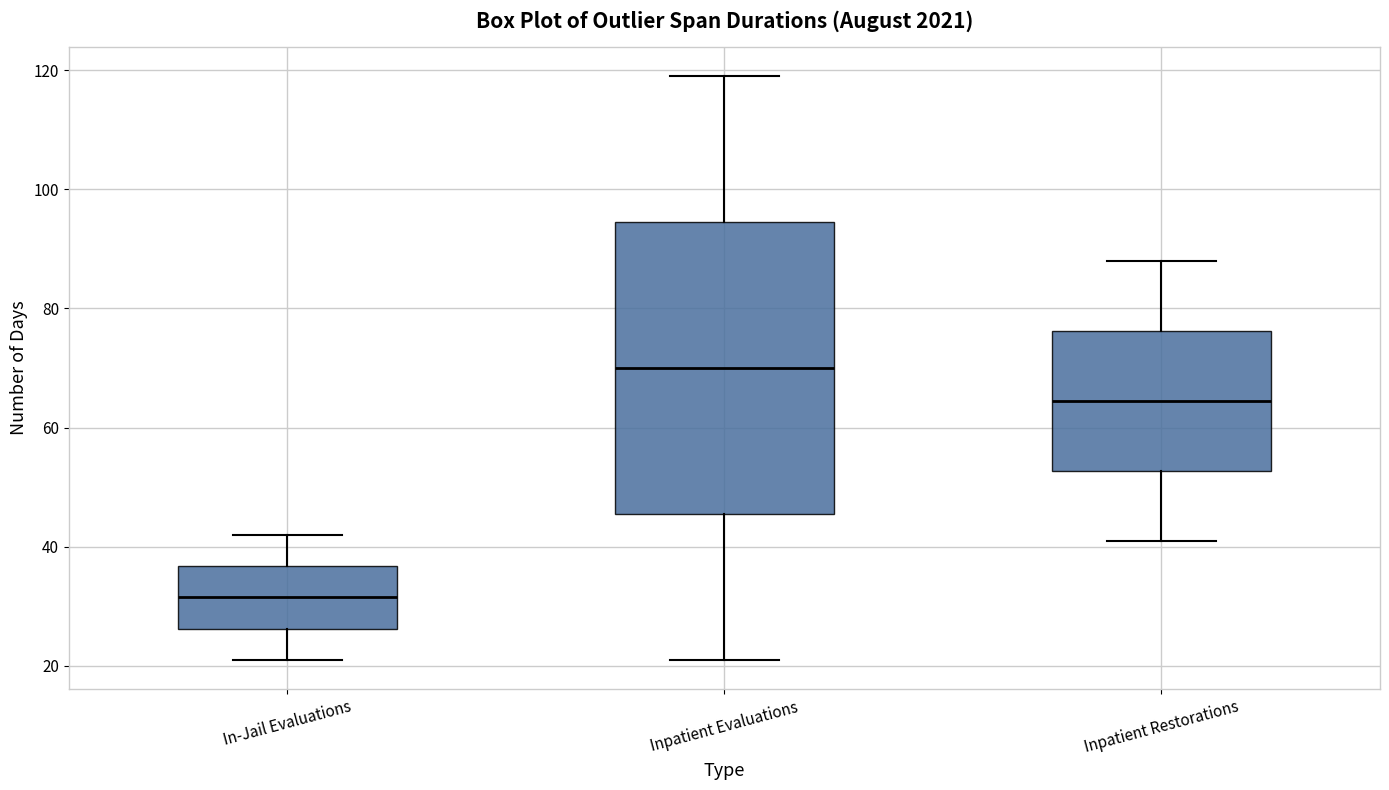

Reading left to right, transcribe this box plot: for each box, give where its median line is, the range the box spans, and where its two whiskers end, as read against the y-axis. The values are not printed on the chart, so give them approximately, as read against the axis.

In-Jail Evaluations: median 32, box 26 to 36, whiskers 22 to 42
Inpatient Evaluations: median 70, box 46 to 94, whiskers 22 to 120
Inpatient Restorations: median 64, box 52 to 76, whiskers 42 to 88